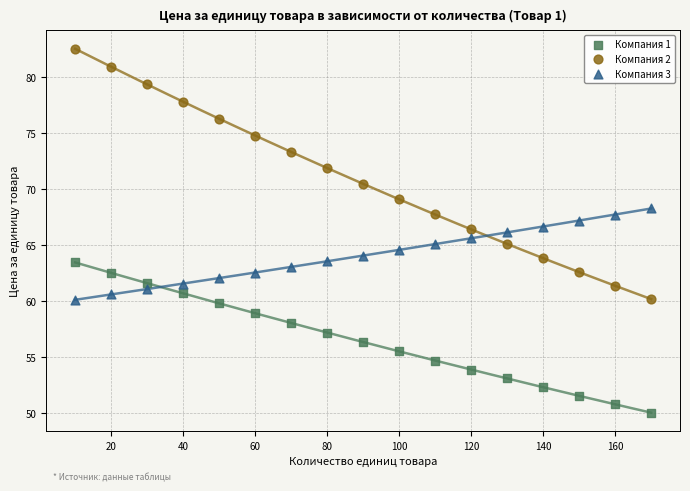

Which series contains the lowest Y value?

Компания 1